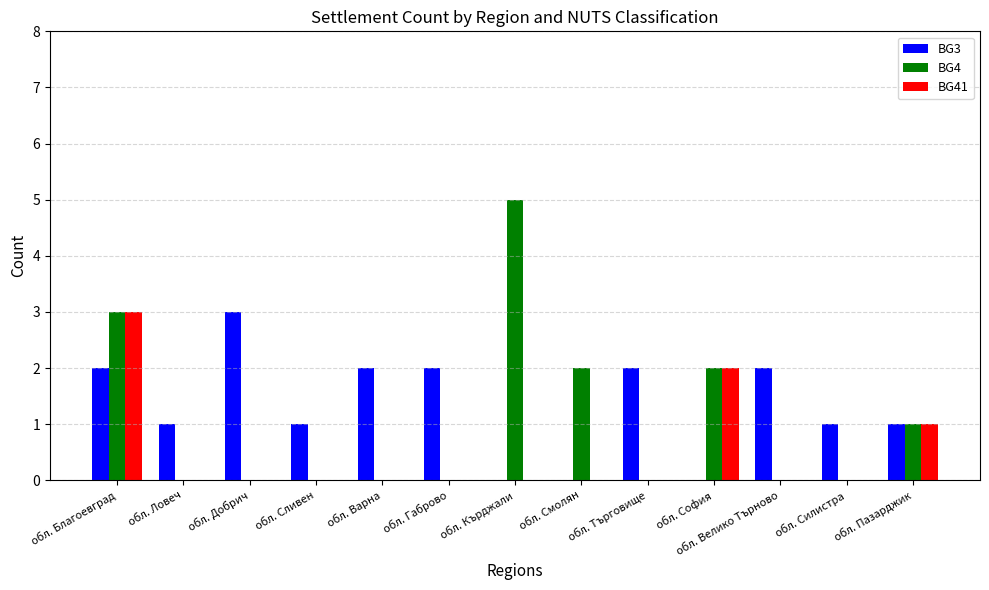

What is the total value across all series at обл. Кърджали?

5